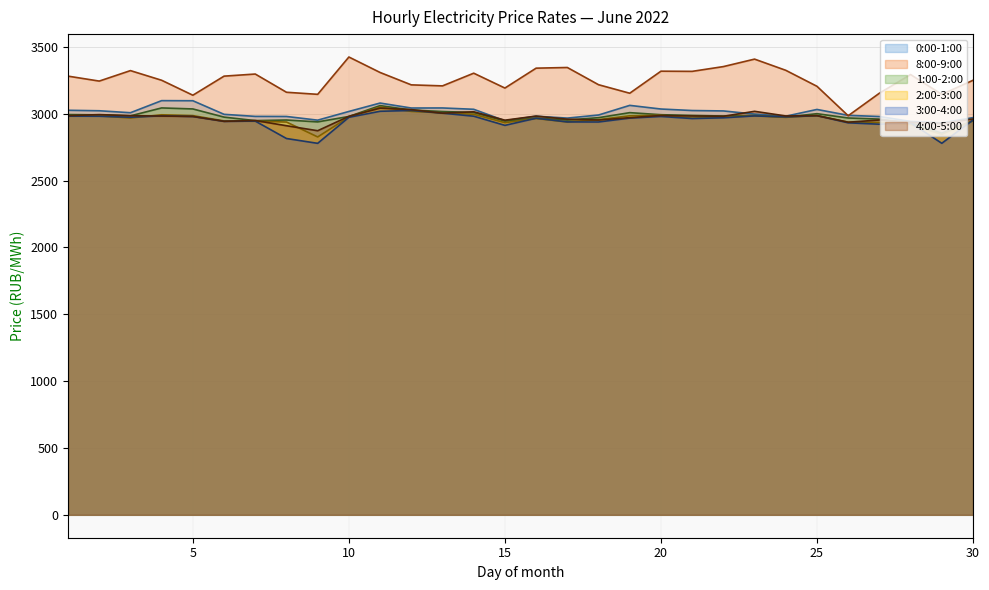

True or false: 0:00-1:00 and 3:00-4:00 cross at least once.

False